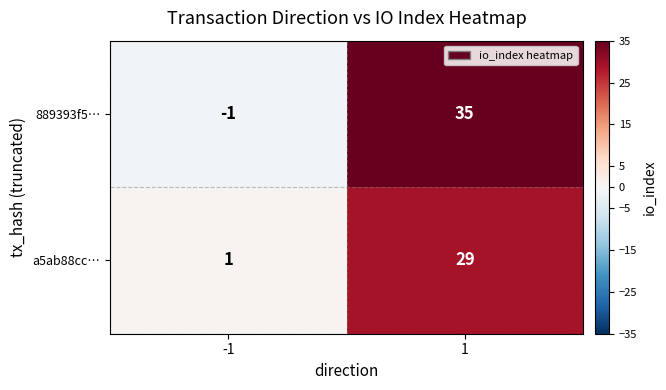

What is the maximum value shown in the chart?

35